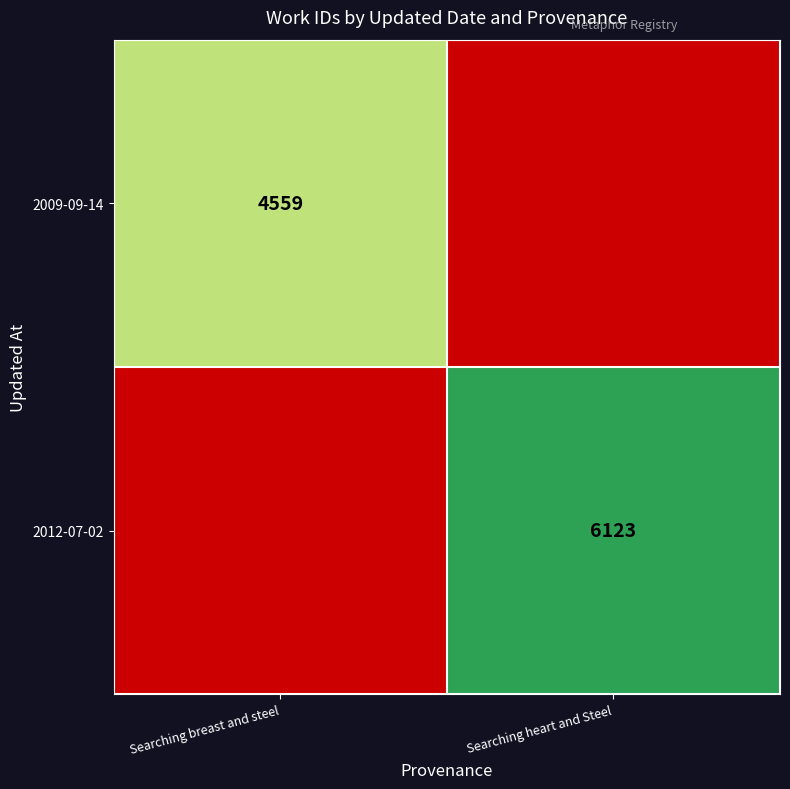

True or false: 2012-07-02 has a value of 2114 at Searching heart and Steel.

False